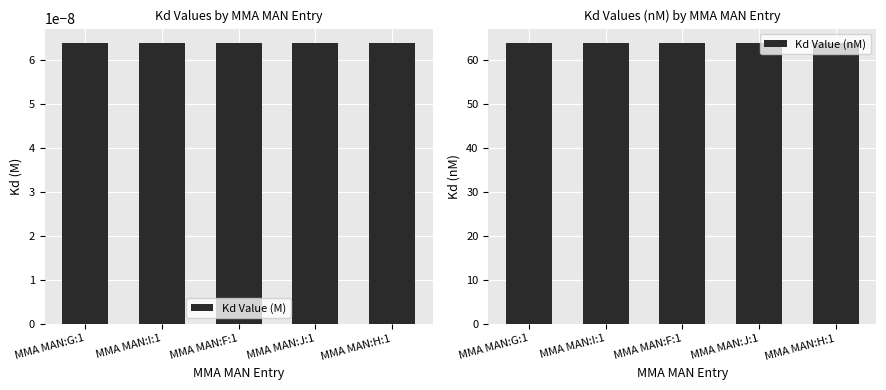

Count the number of data series in this chart.

2